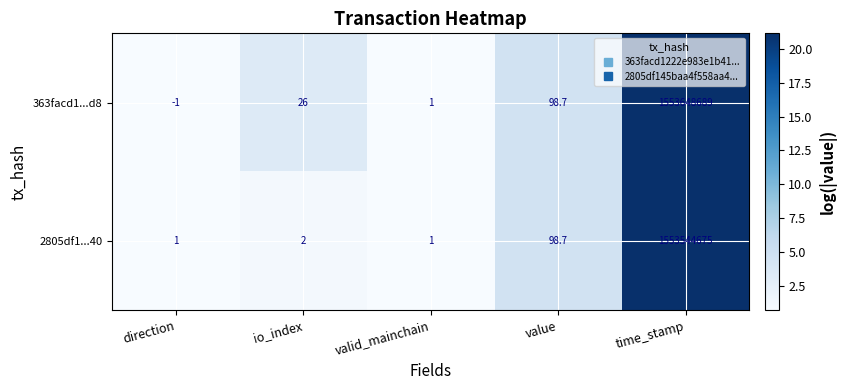

Rank the series at direction from highest to lowest value.

2805df1...40, 363facd1...d8